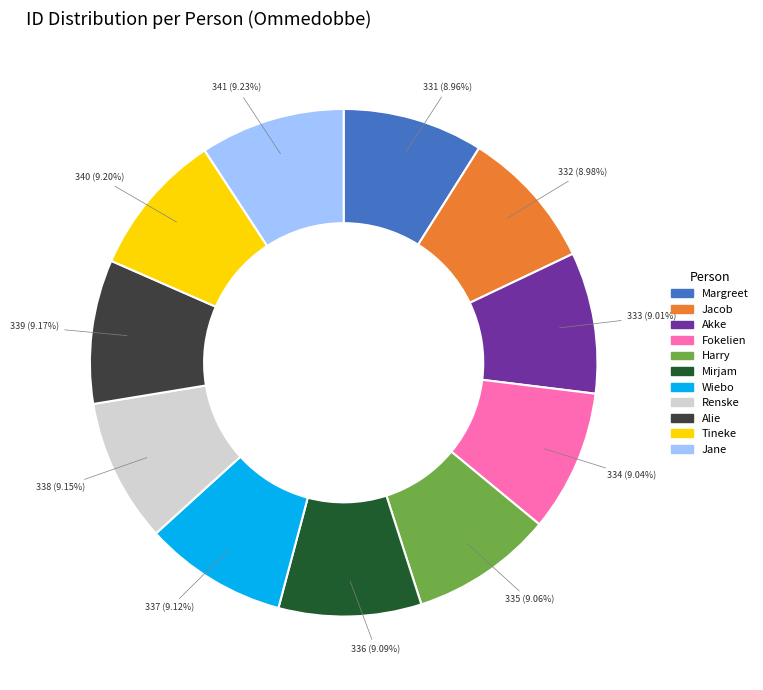

Is Jacob the majority of the pie?

No